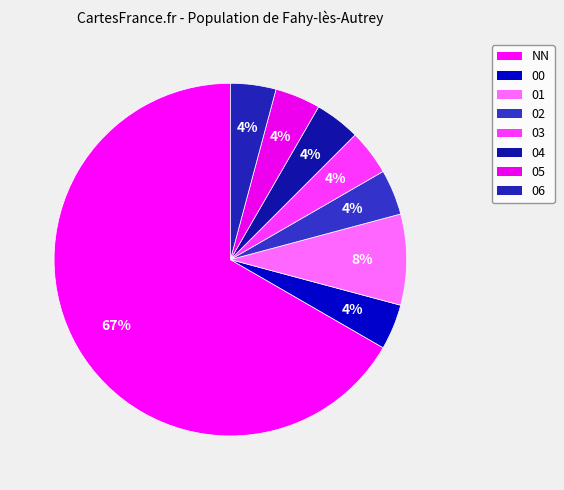

Which slice is the smallest?

00